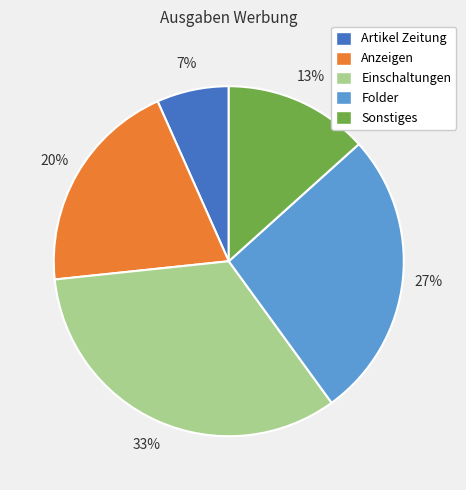

Is Artikel Zeitung the majority of the pie?

No